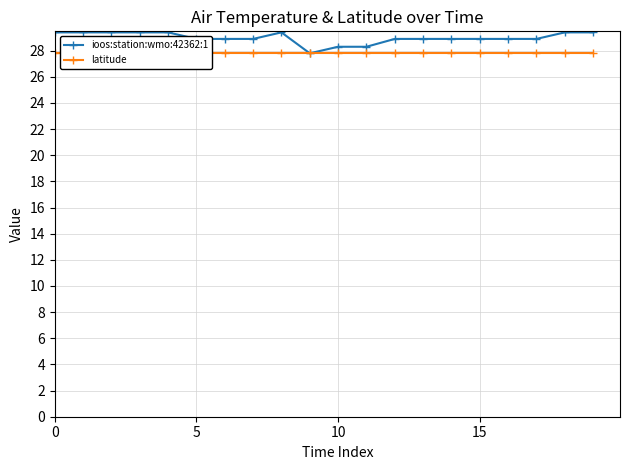

The ioos:station:wmo:42362:1 series shows 28.9 at 15. True or false?

True